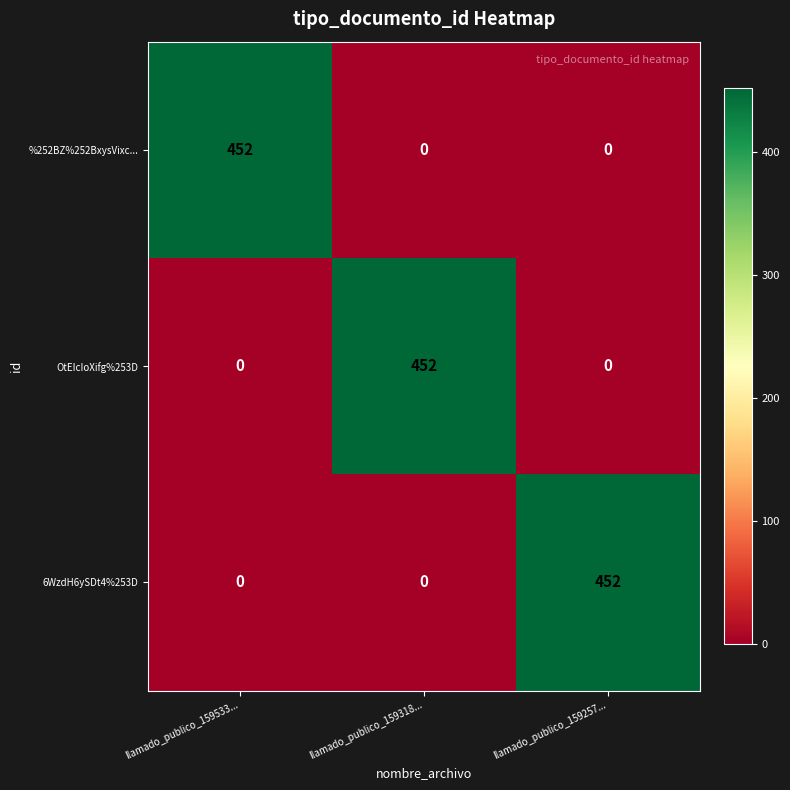

Reading left to right, what are all the values shown in this chart?

%252BZ%252BxysVixc...: 452	0	0
OtEIcIoXifg%253D: 0	452	0
6WzdH6ySDt4%253D: 0	0	452